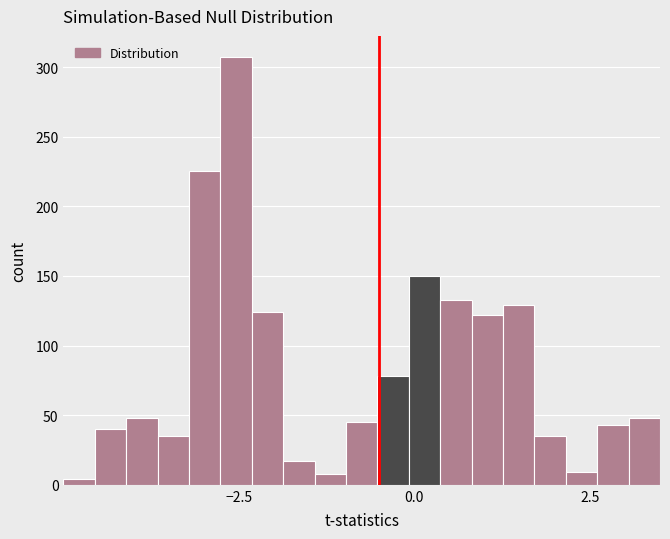

Around what value on the x-axis is the tallest bar? Give the approximate position of its centre, as read against the axis.

-2.5